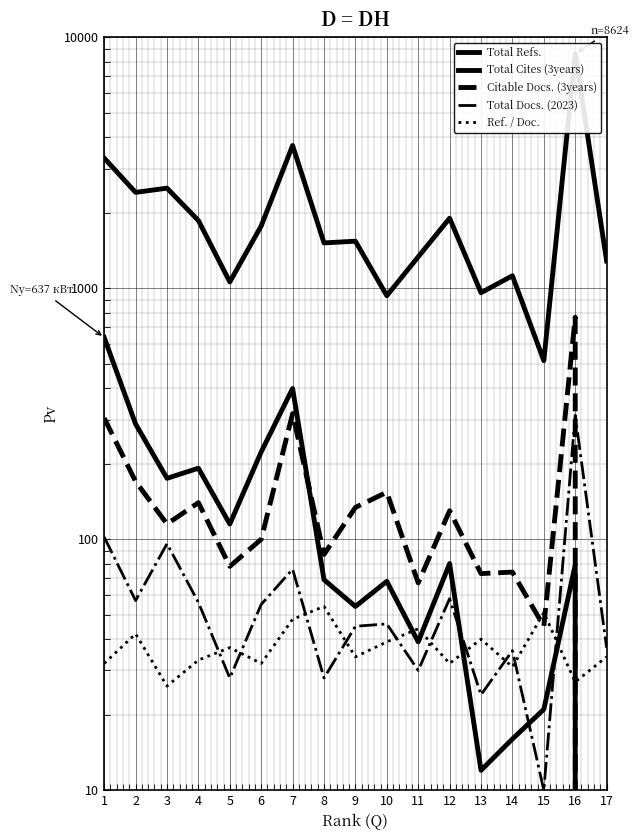

At 11, list the series in order from smallest to largest.

Total Docs. (2023), Total Cites (3years), Ref. / Doc., Citable Docs. (3years), Total Refs.